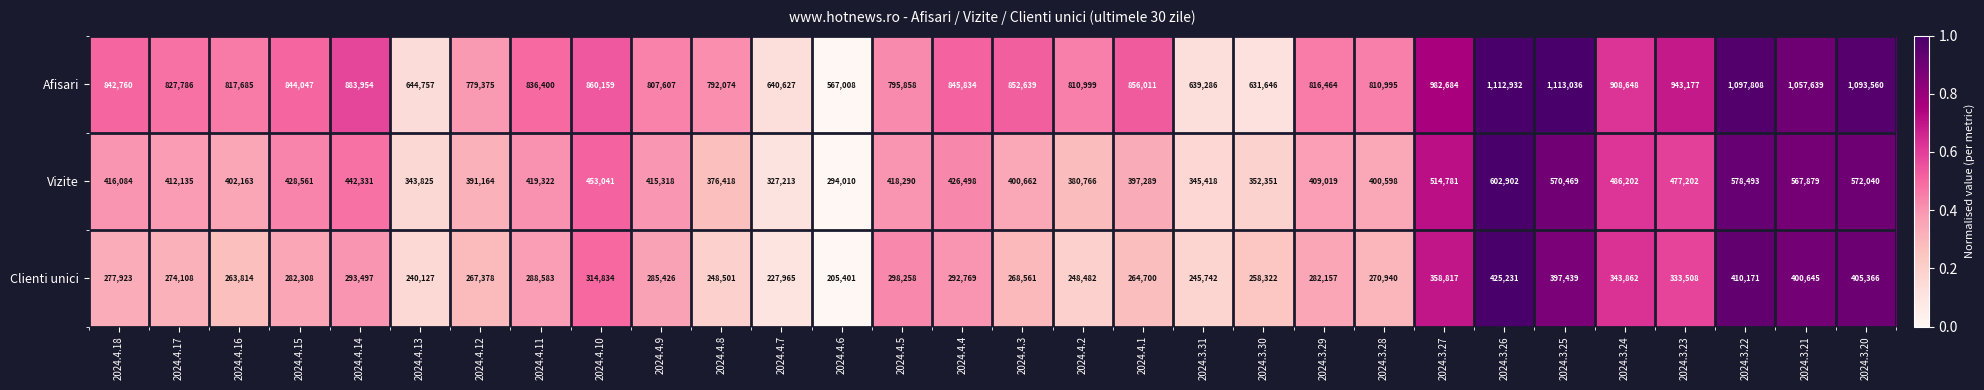

At which category does the chart reach its peak across all series?

2024.3.25